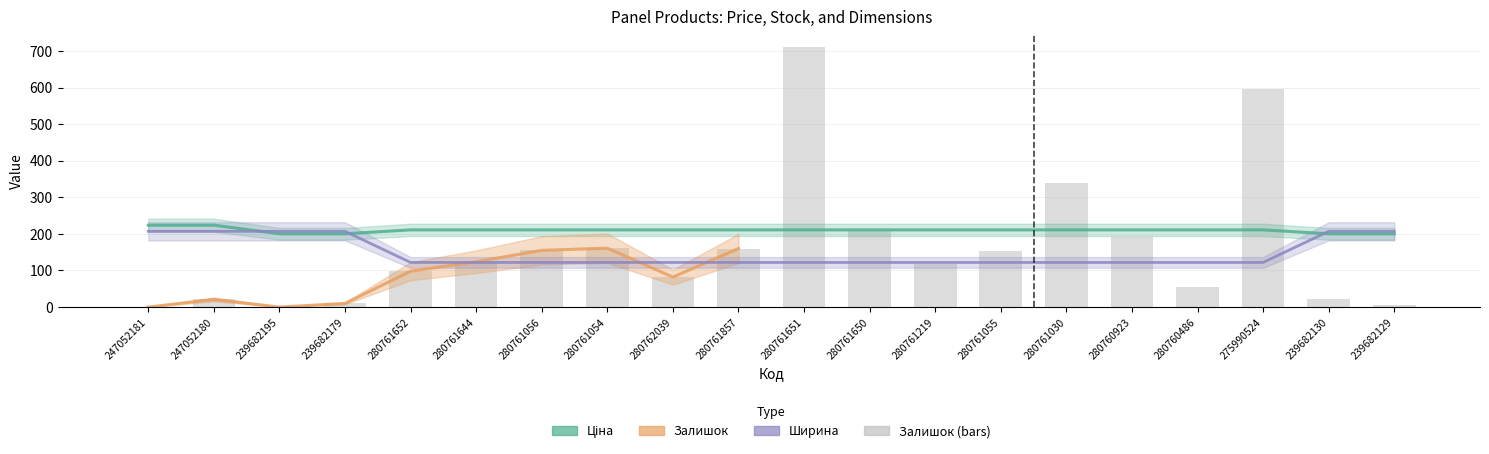

What is the difference between the second highest and second lowest values in the Ширина series?

85.0